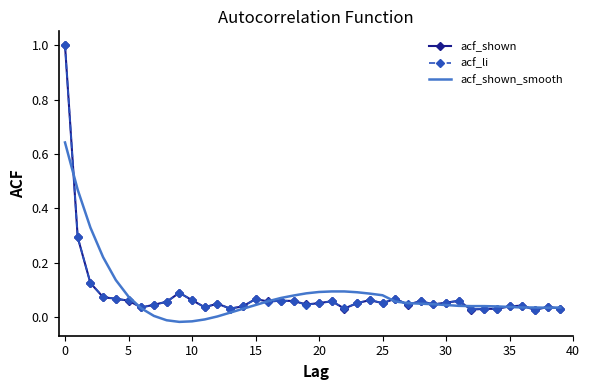

What is the maximum value for acf_li?

1.0